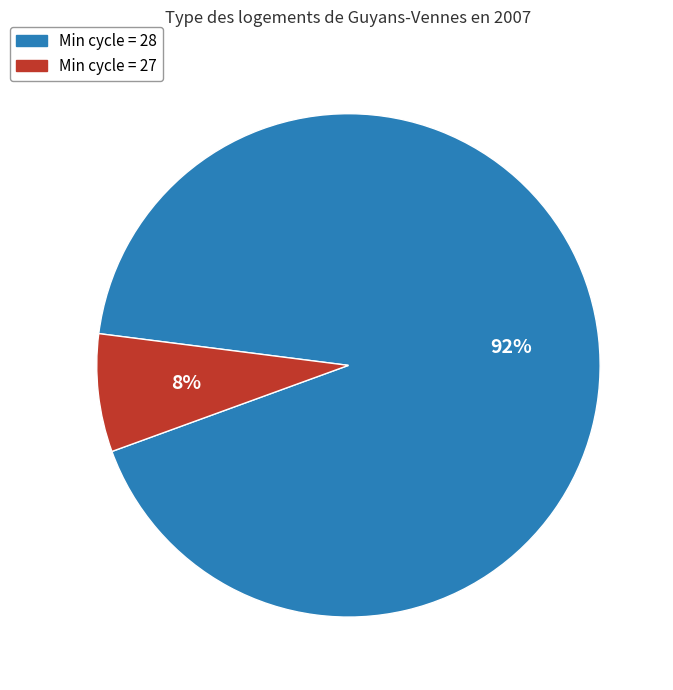

Is the sum of Min cycle = 28 and Min cycle = 27 greater than half?

Yes